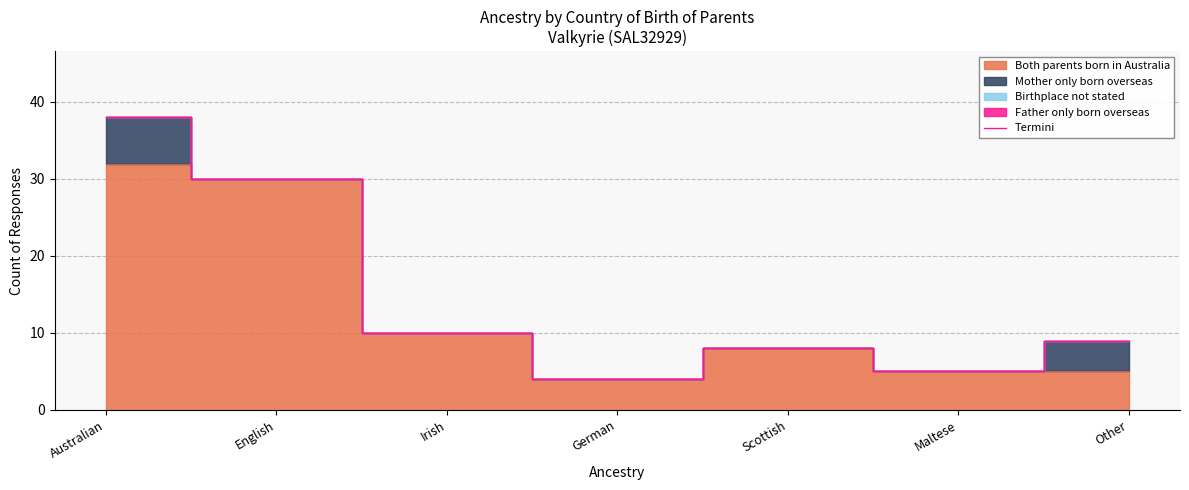

What is the greatest value displayed?

38